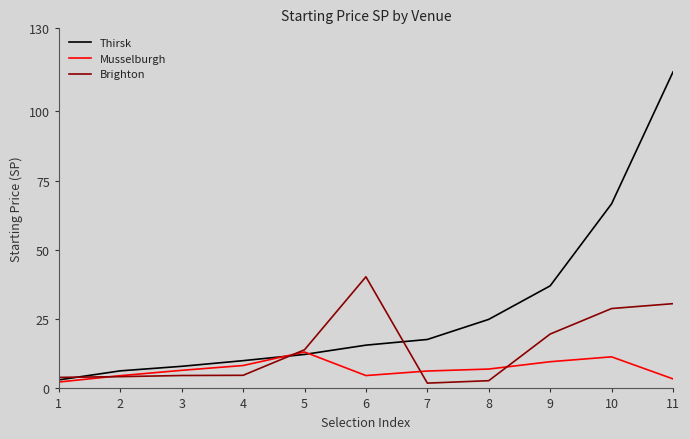

At 9, list the series in order from smallest to largest.

Musselburgh, Brighton, Thirsk